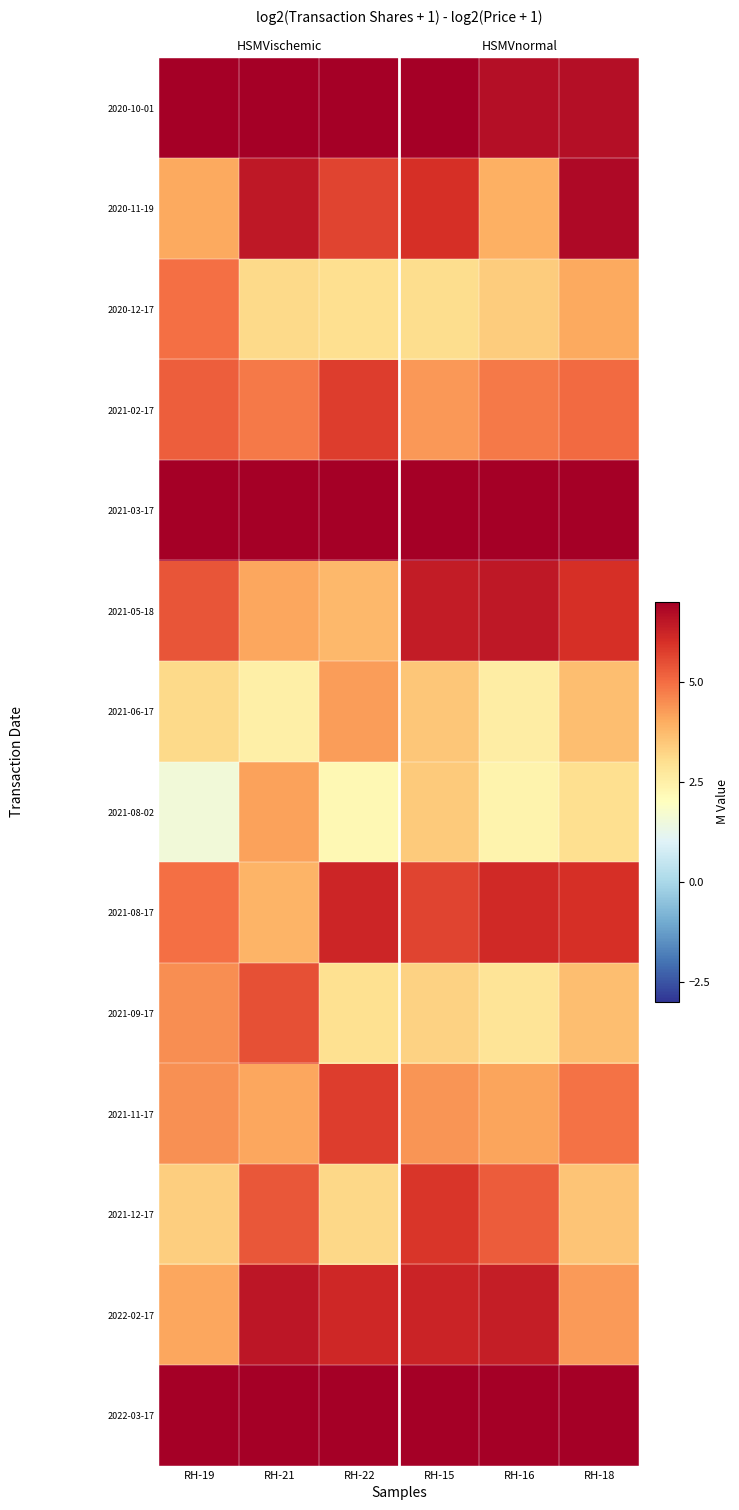

Which category has the lowest value in the 2020-12-17 series?

RH-22